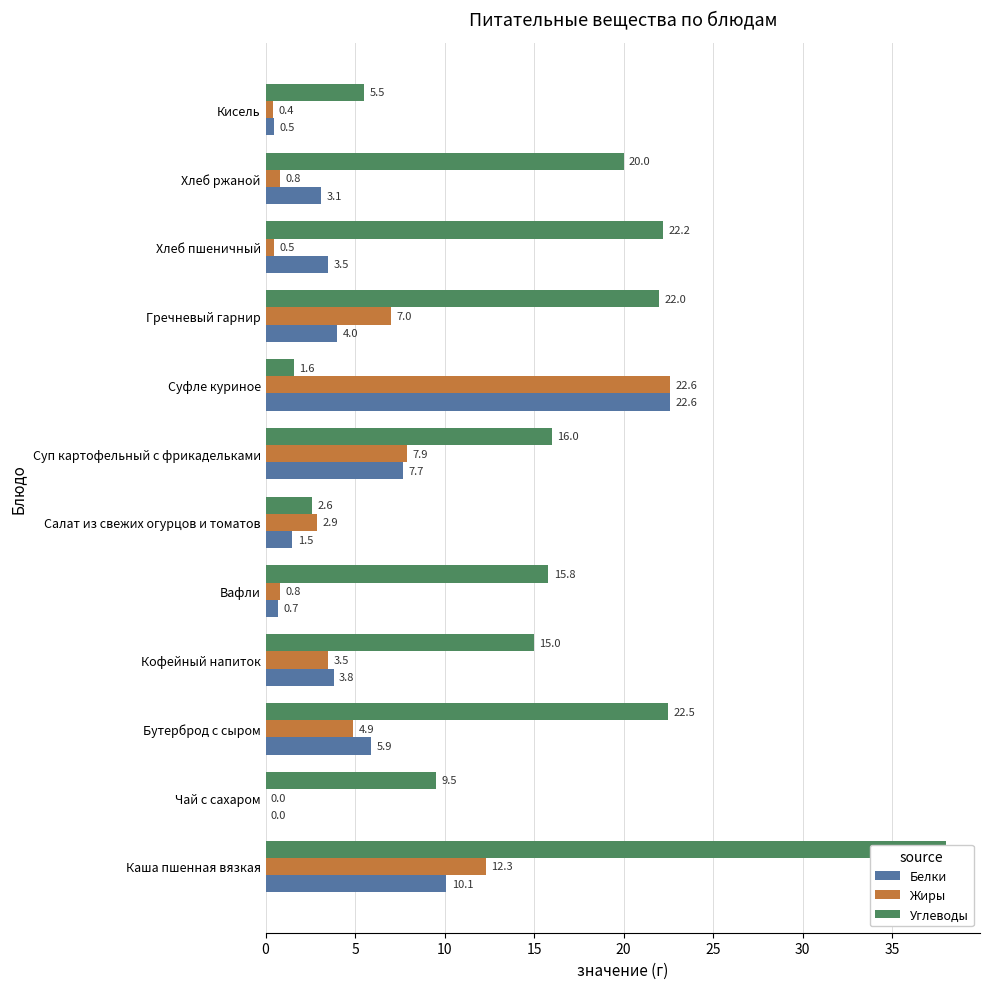

Reading right to left, what are all the values shown in this chart?

Белки: 0.5	3.1	3.5	4.0	22.6	7.7	1.5	0.7	3.8	5.9	0.0	10.1
Жиры: 0.4	0.8	0.5	7.0	22.6	7.9	2.9	0.8	3.5	4.9	0.0	12.3
Углеводы: 5.5	20.0	22.2	22.0	1.6	16.0	2.6	15.8	15.0	22.5	9.5	38.0